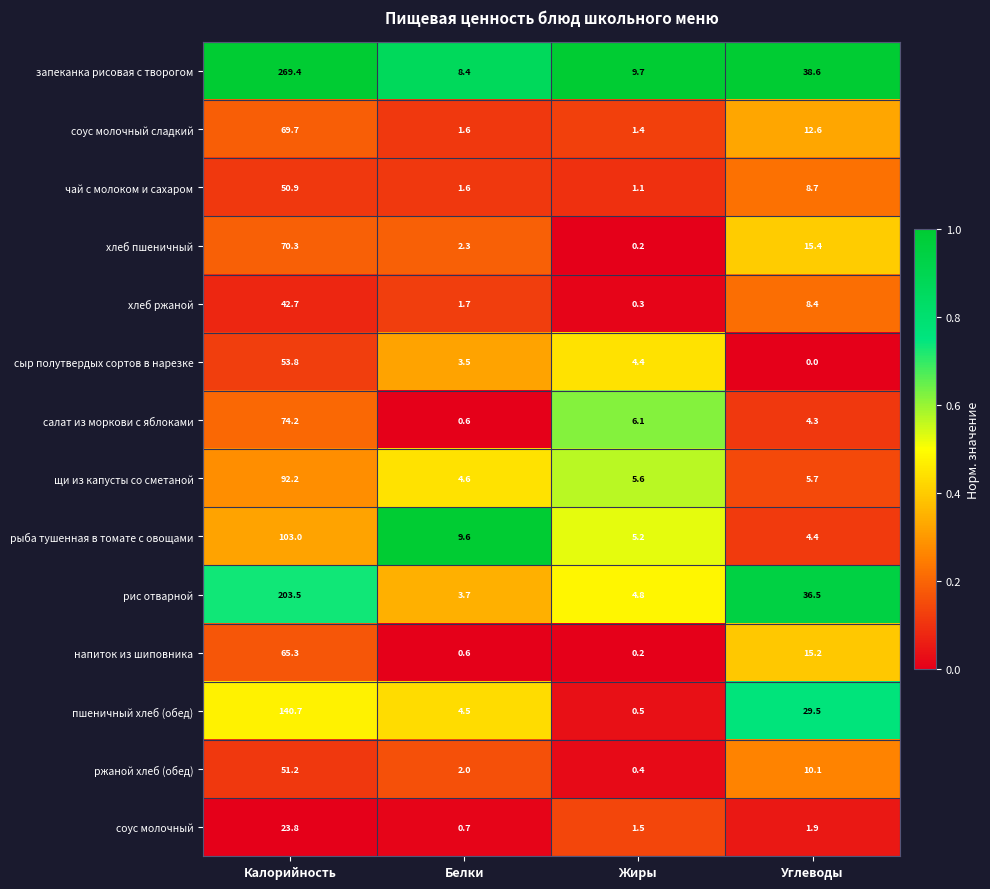

Rank the categories by сыр полутвердых сортов в нарезке value from lowest to highest.

Углеводы, Белки, Жиры, Калорийность